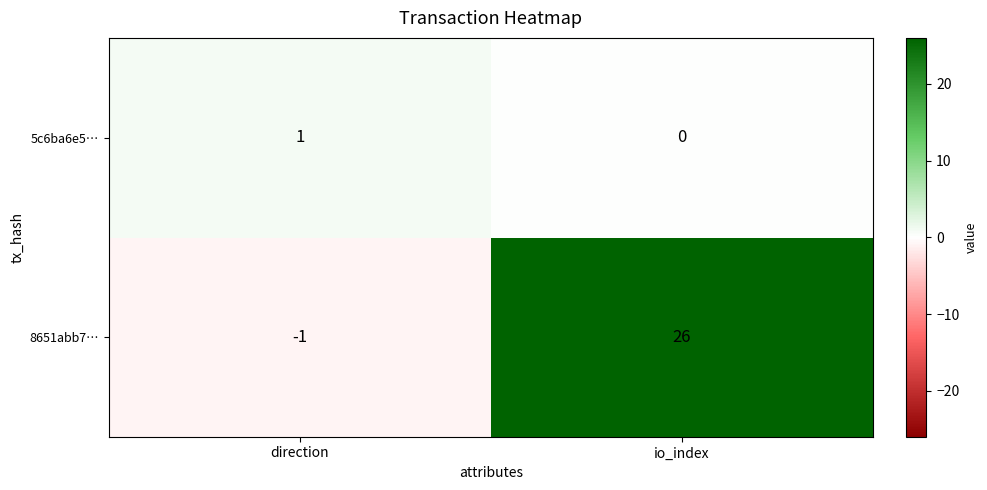

Is it true that 5c6ba6e5… equals 2 at direction?

False